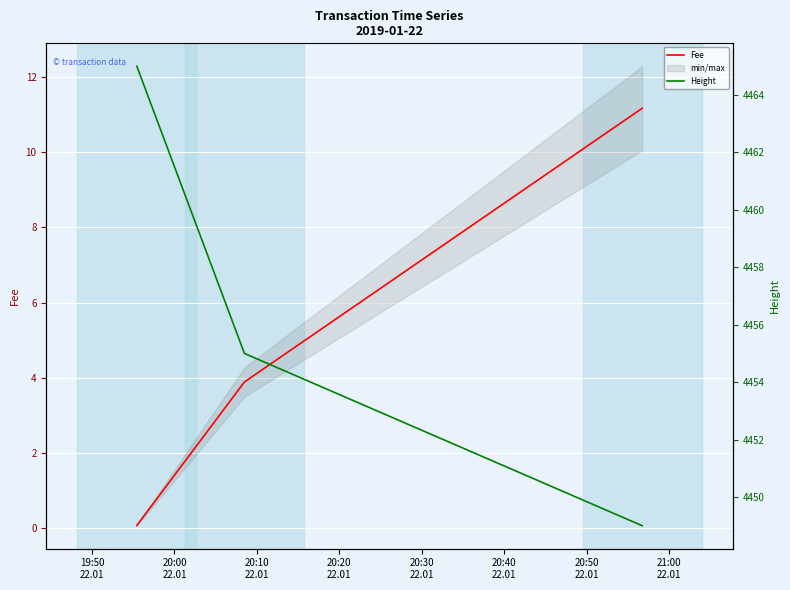

What is the sum of the Height values at 20:00
22.01 and 20:10
22.01?

8904.0